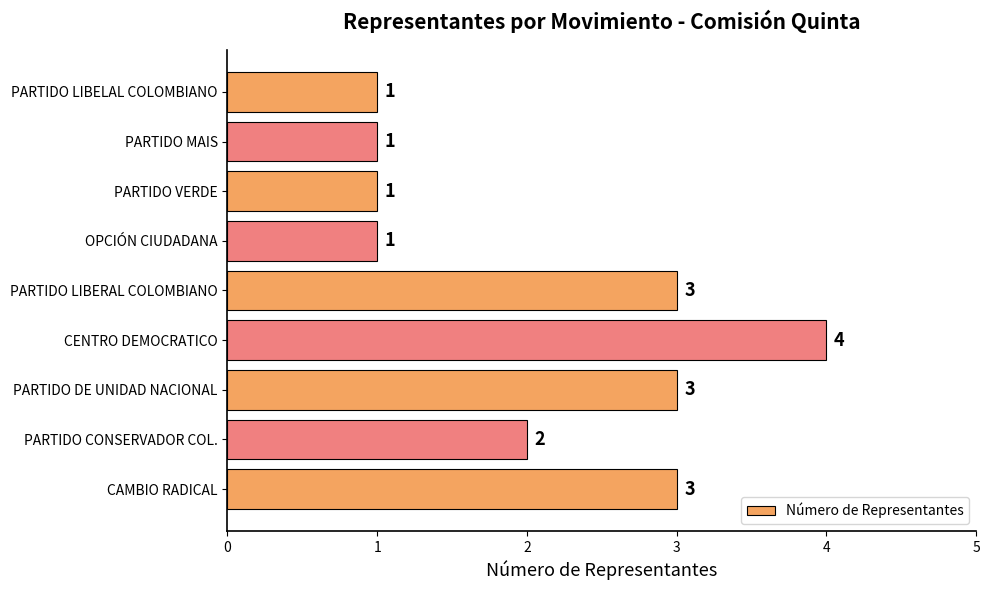

Approximately how many times larger is the value at PARTIDO LIBERAL COLOMBIANO compared to OPCIÓN CIUDADANA?

3.0